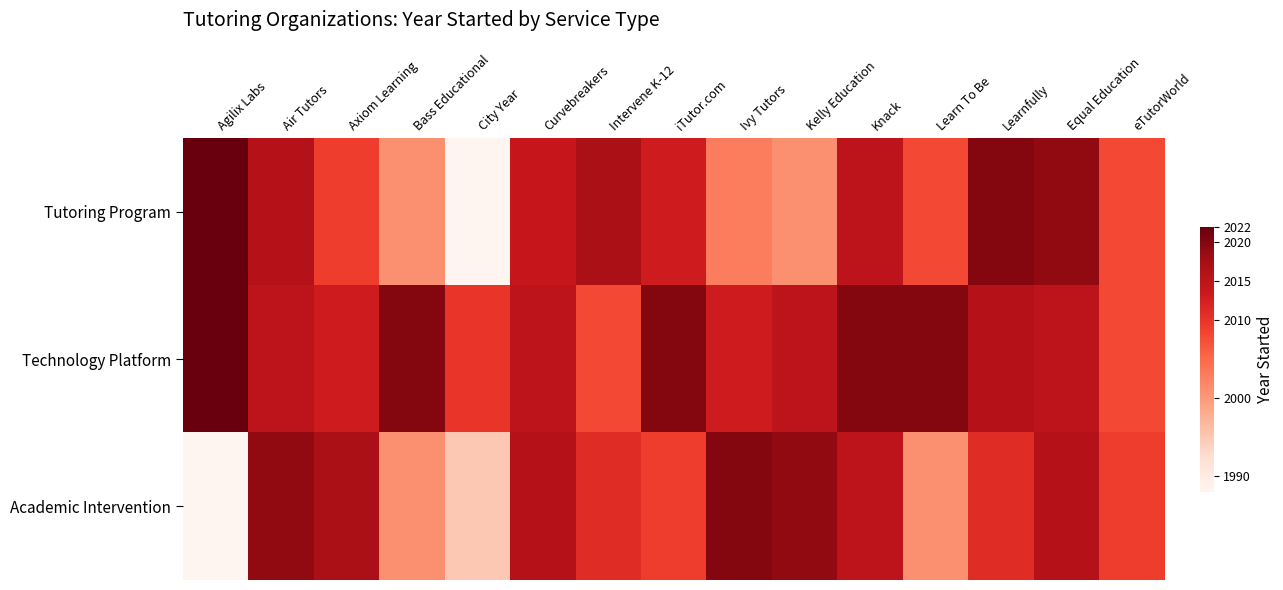

What is the minimum value shown in the chart?

1988